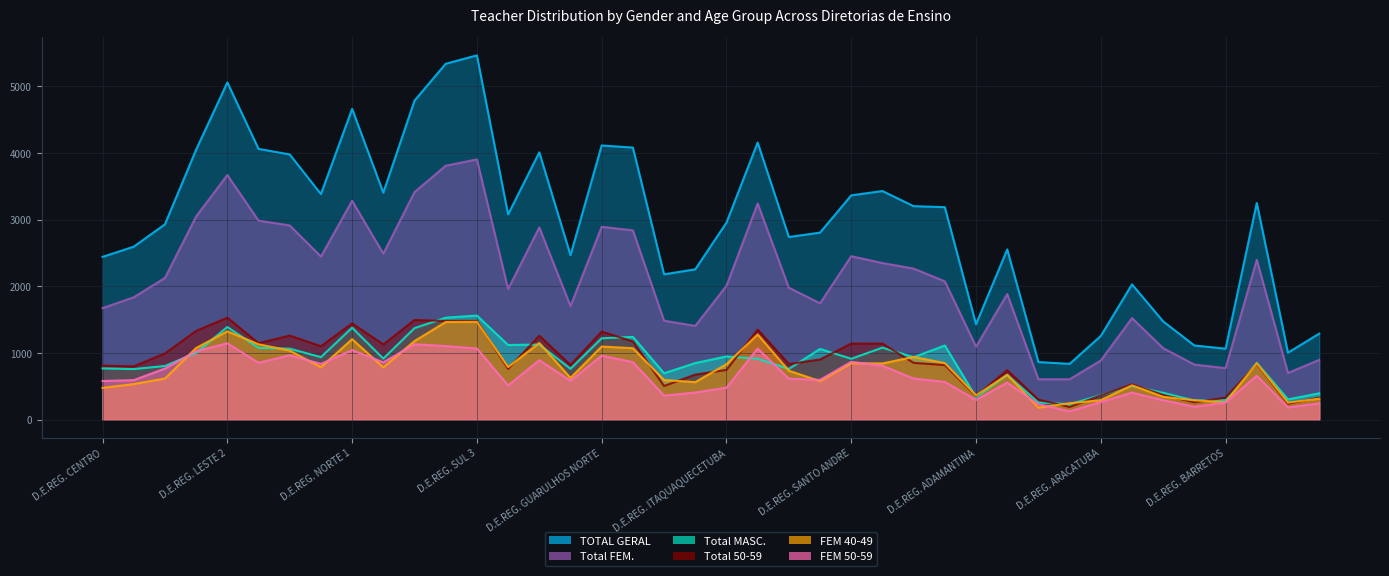

What are all the series names shown in the legend?

Total FEM., Total MASC., TOTAL GERAL, FEM 40-49, FEM 50-59, Total 50-59